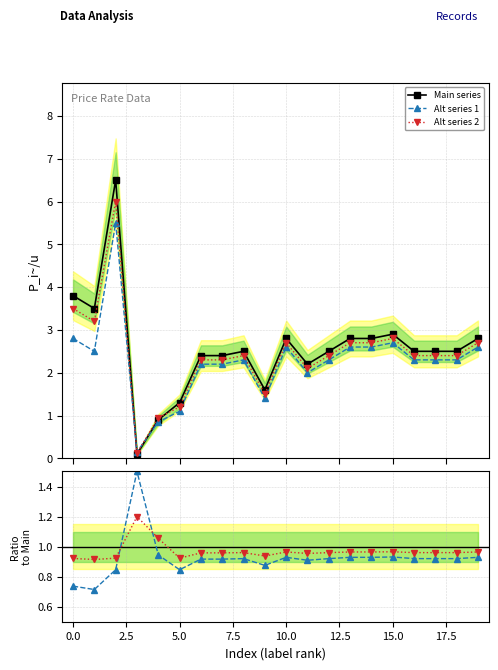

What is the highest value of the Alt series 2 series?

6.0